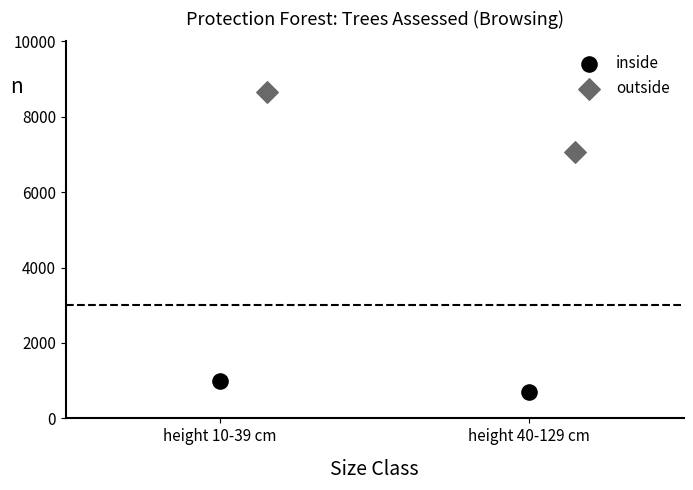

Which series has the largest Y range (max minus min)?

outside